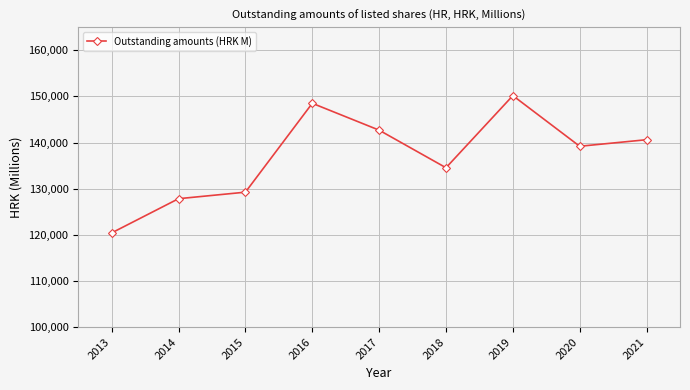

Reading left to right, extract all data points from this chart.

120433	127841	129255	148517	142692	134549	150179	139203	140624